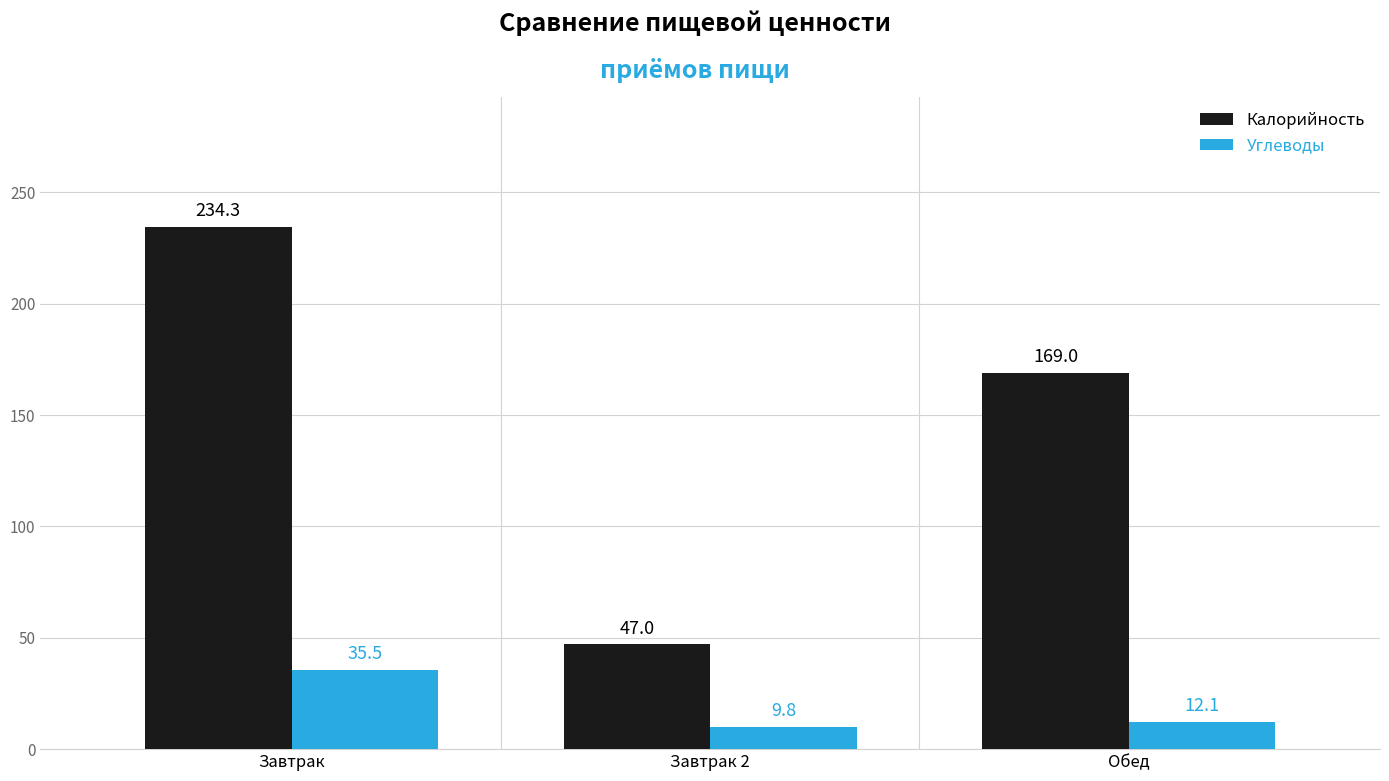

What is the minimum value shown in the chart?

9.8